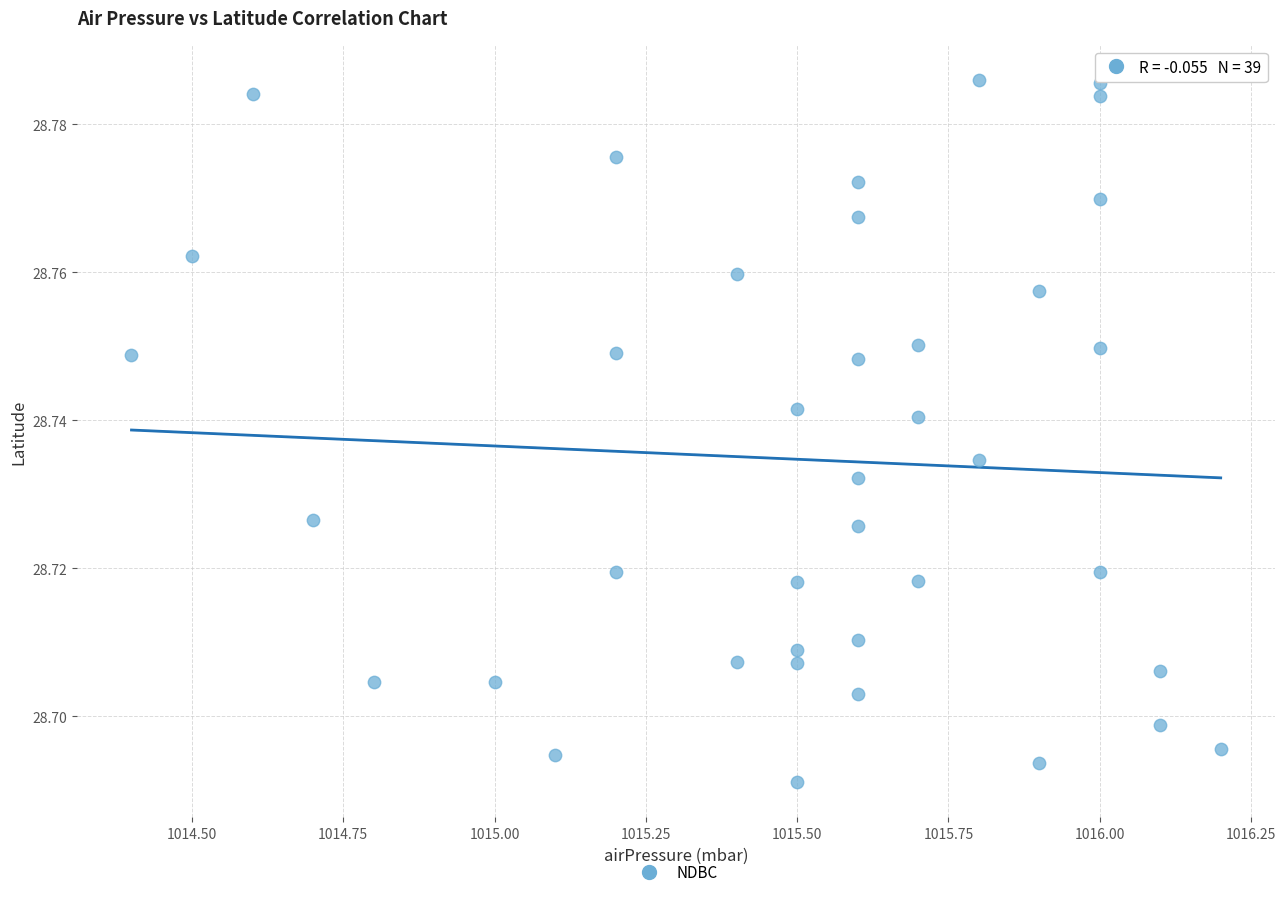

What is the range of X values (max minus min)?

1.8